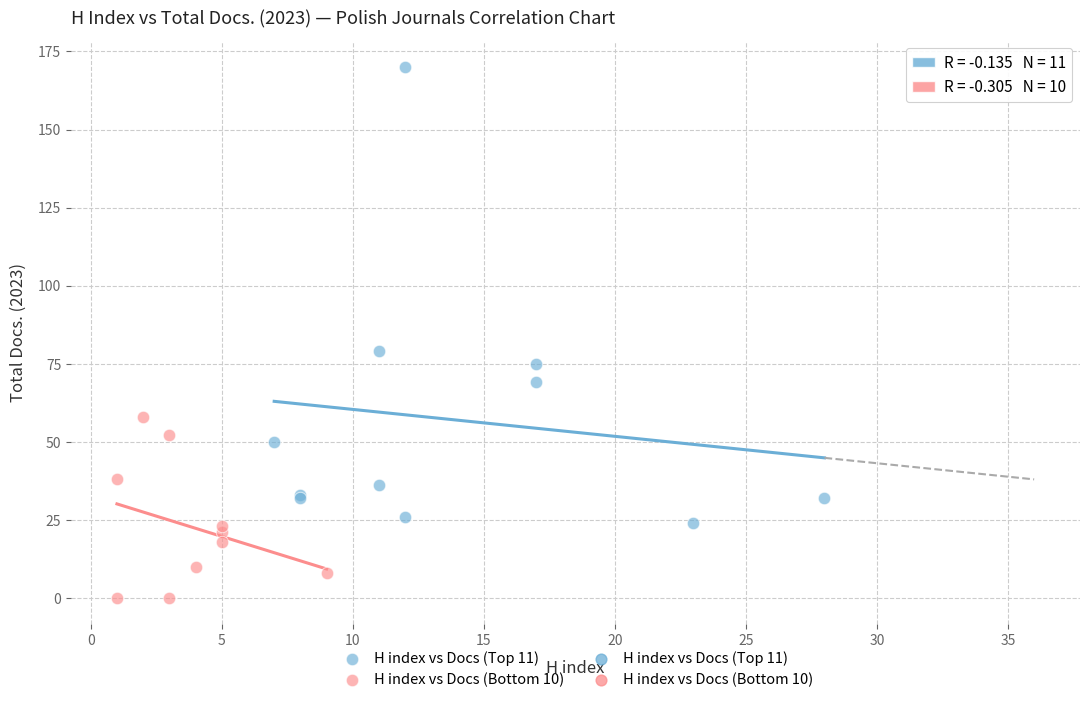

Which series has the widest spread of Y values?

H index vs Docs (Top 11)